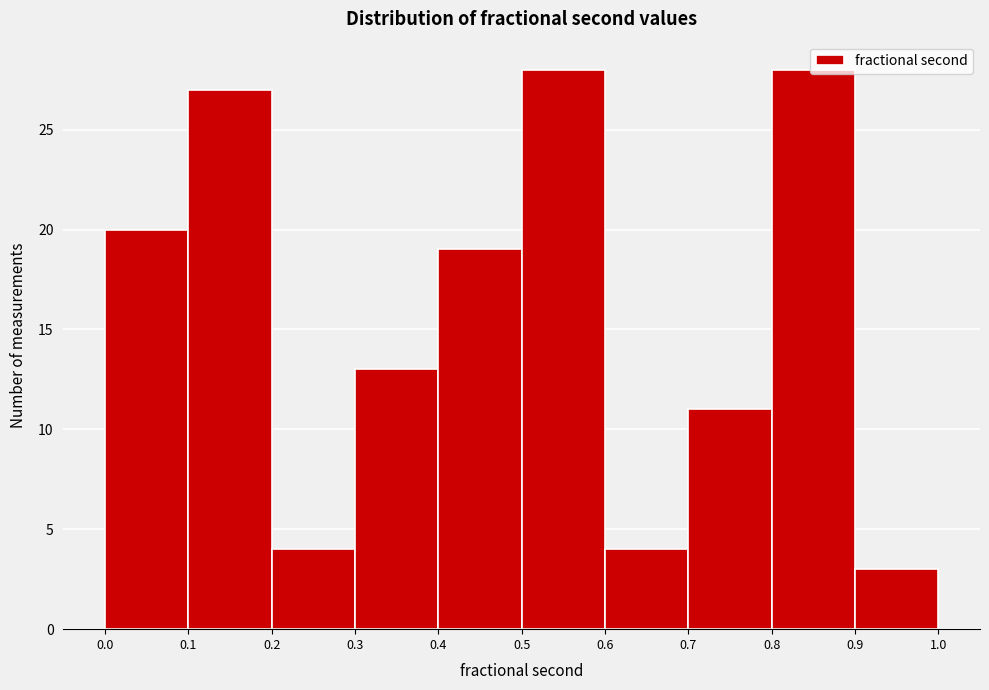

What is the height of the bar covering 0.6 to 0.7 on the x-axis? The values are not printed on the chart, so give them approximately, as read against the axis.

4